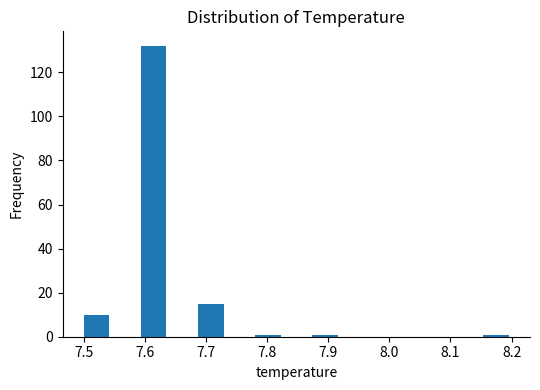

How tall is the bar that spans 7.69 to 7.73 on the x-axis? Neither the bar edges nor the heights are printed on the chart, so give them approximately, as read against the axes.

16